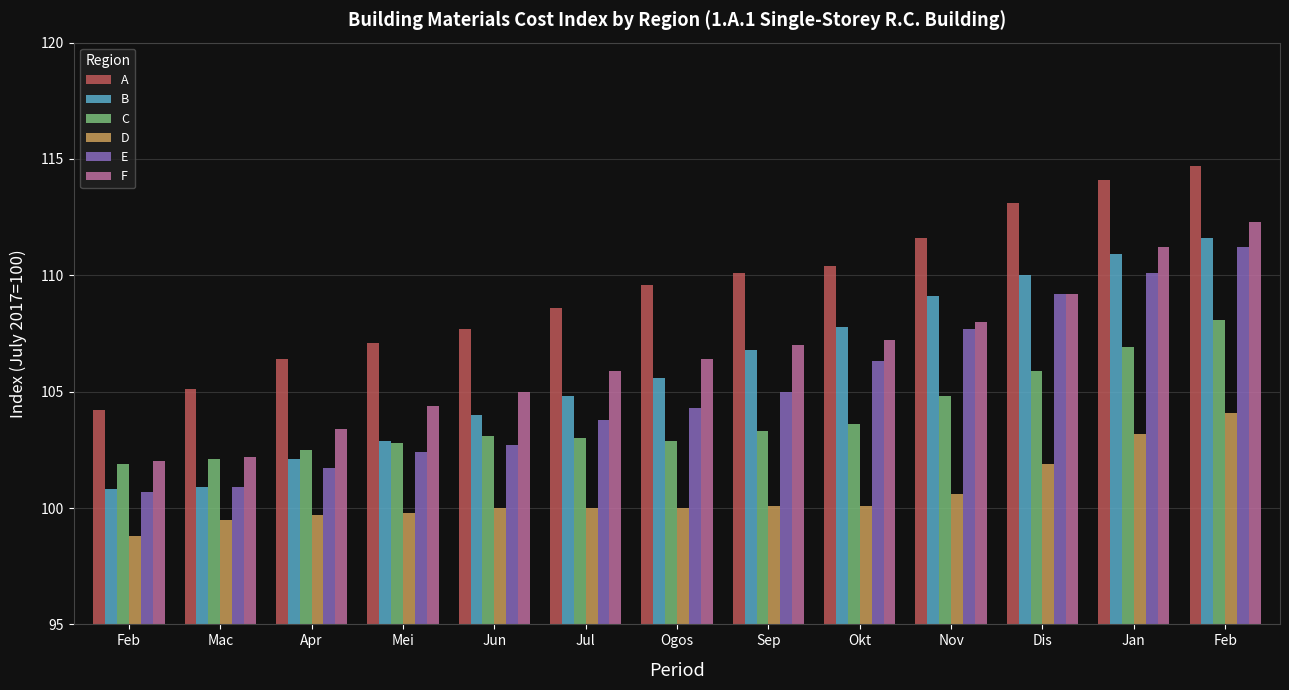

What are all the series names shown in the legend?

A, B, C, D, E, F